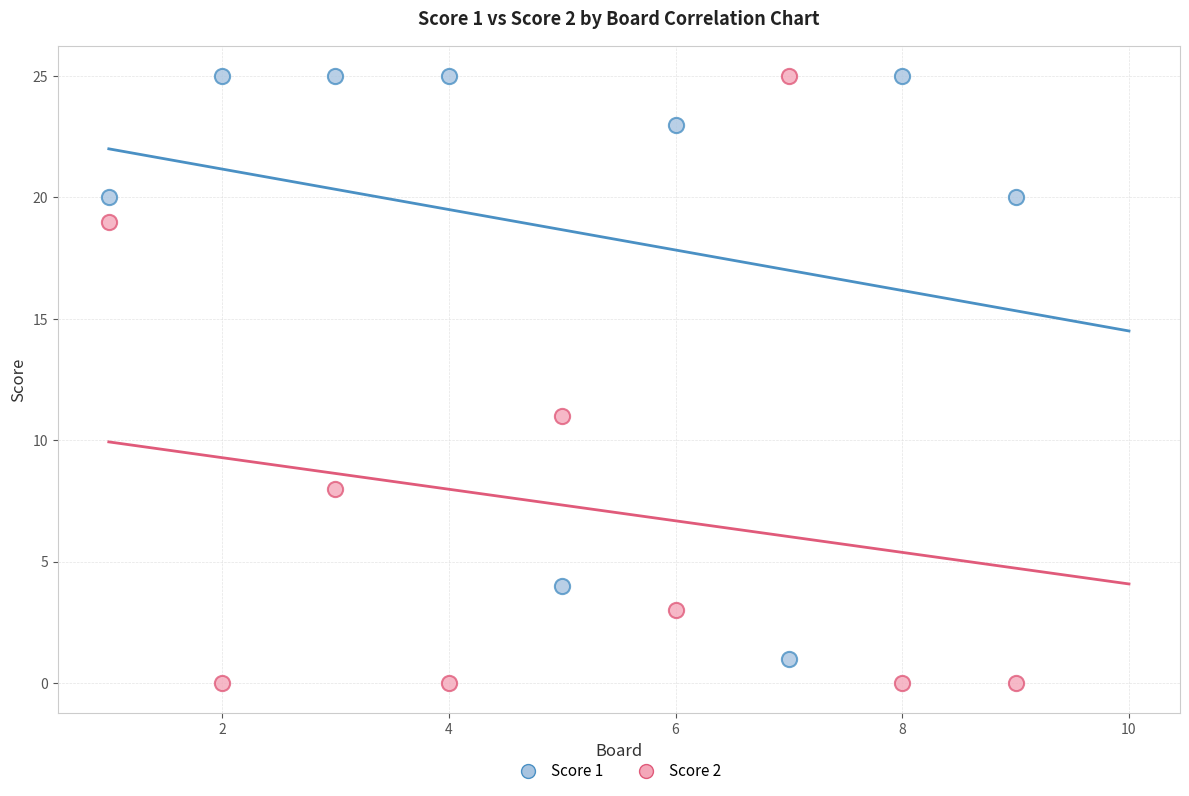

Which series contains the lowest Y value?

Score 2